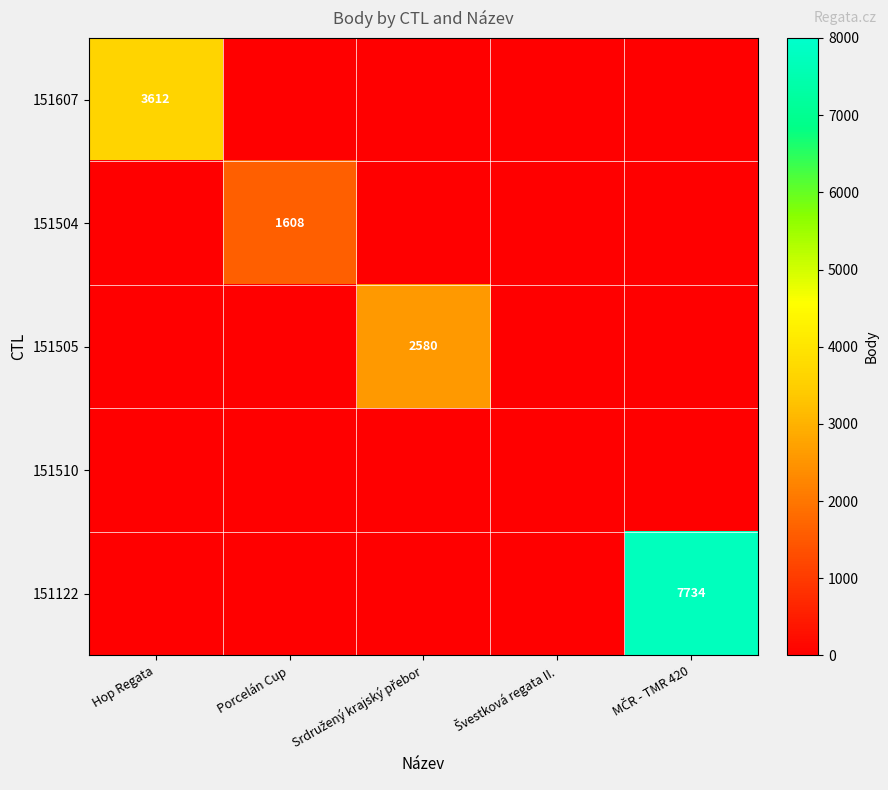

Which label corresponds to the smallest value in the chart?

Porcelán Cup